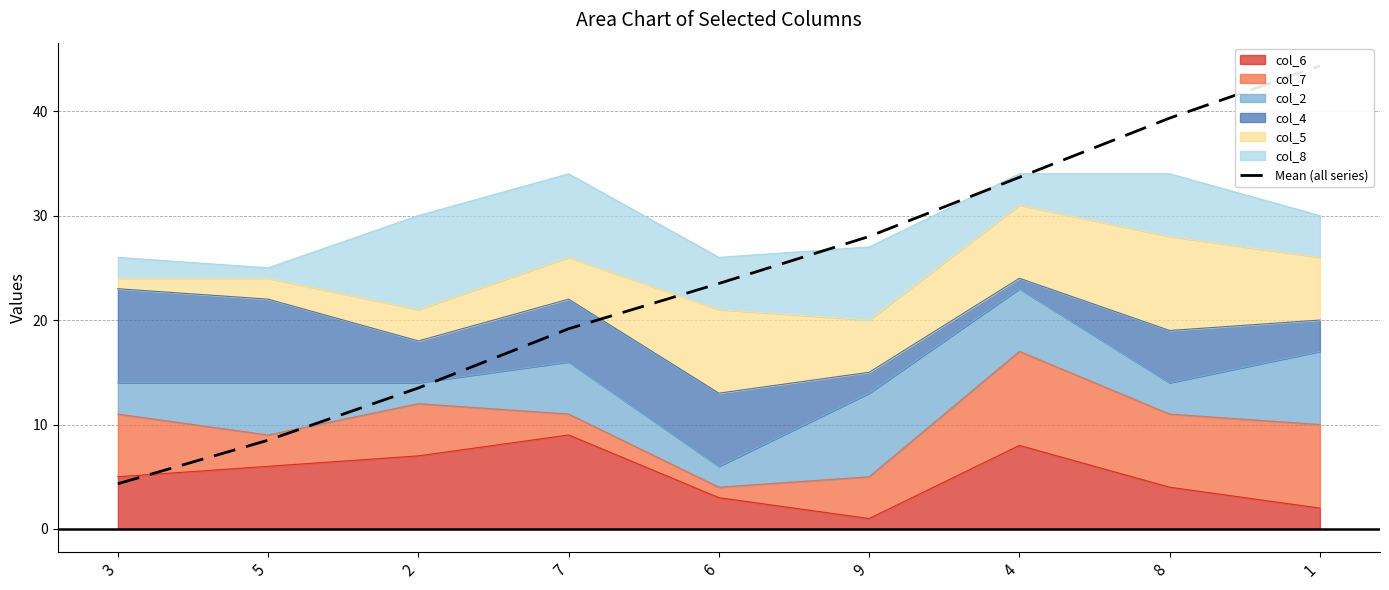

What is the difference between the maximum and second lowest values?

35.8